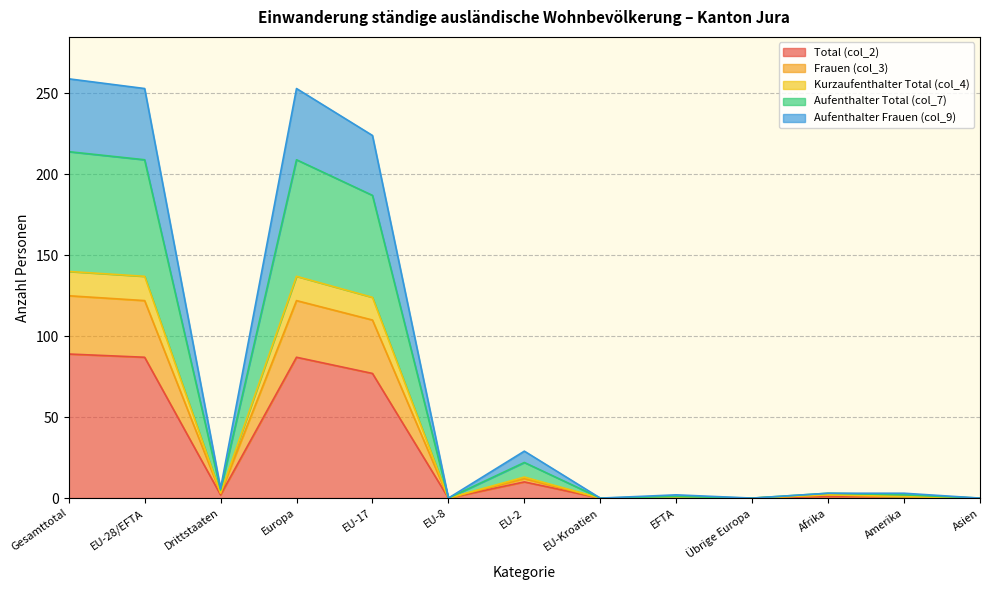

The Total (col_2) series shows 0 at EU-Kroatien. True or false?

True